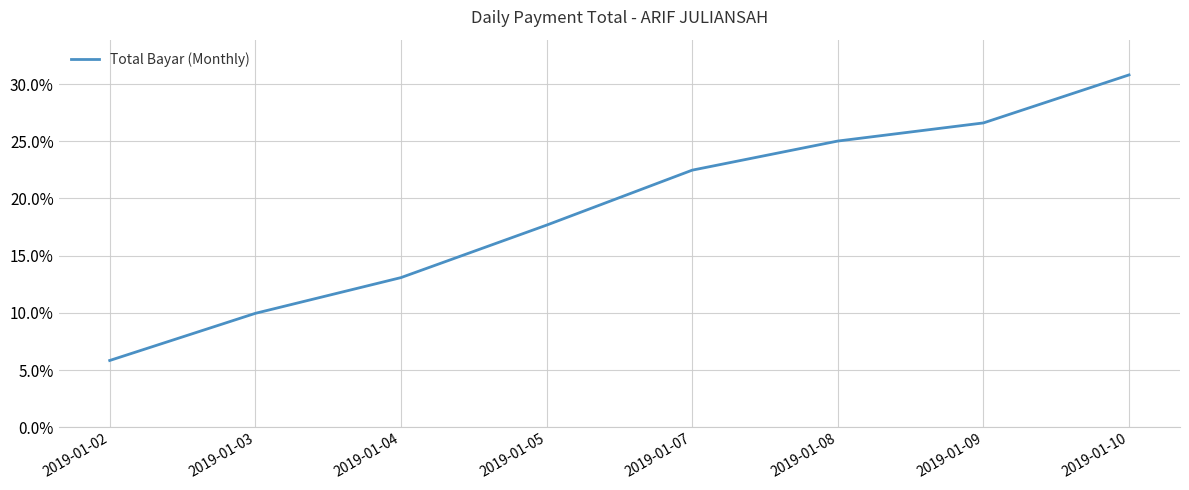

Count the number of categories in the chart.

8